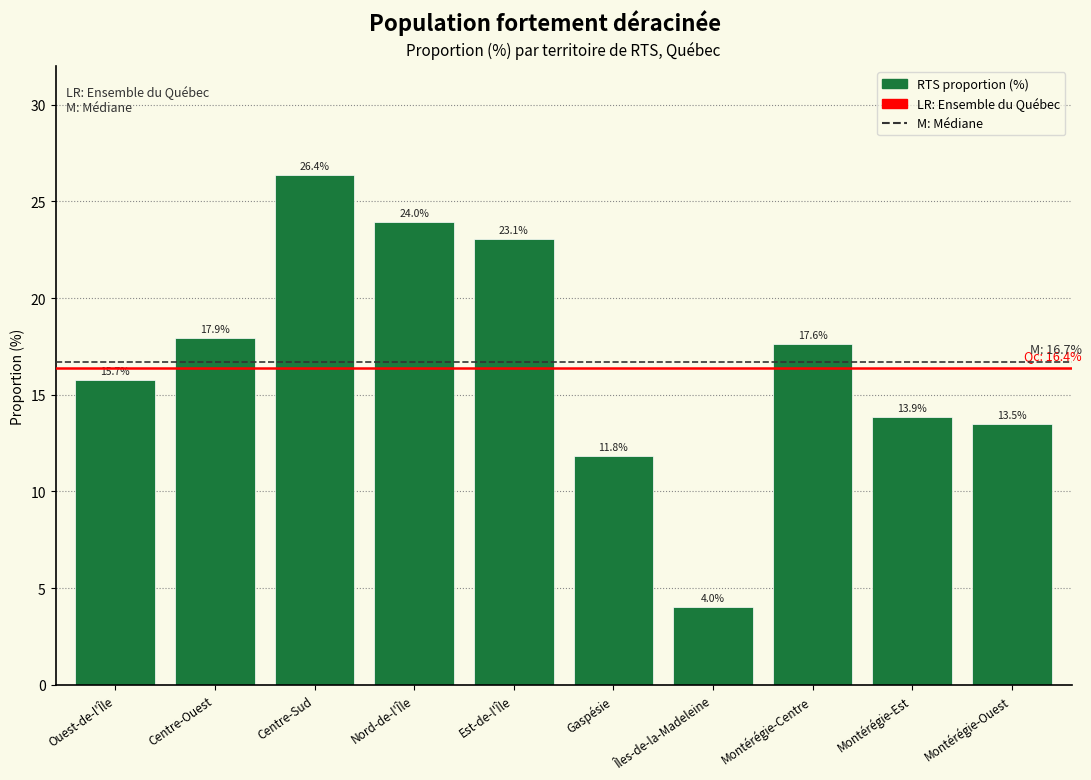

Reading left to right, transcribe all the data shown in this chart.

15.7	17.9	26.4	24.0	23.1	11.8	4.0	17.6	13.9	13.5